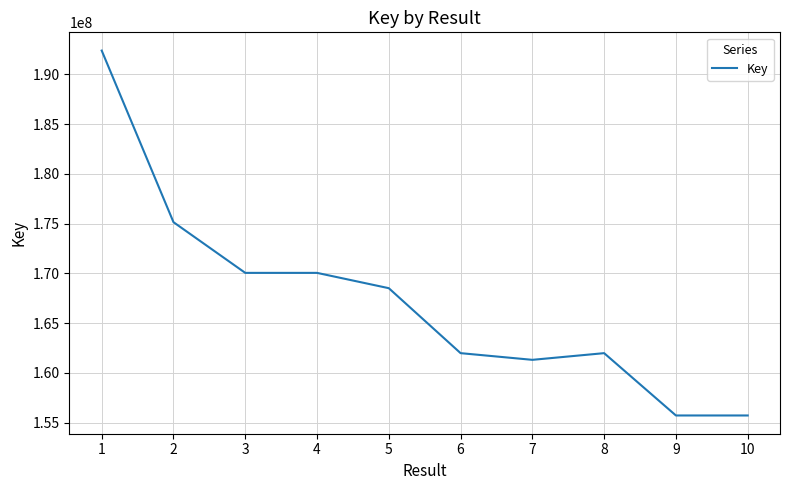

What is the maximum value shown in the chart?

192390210